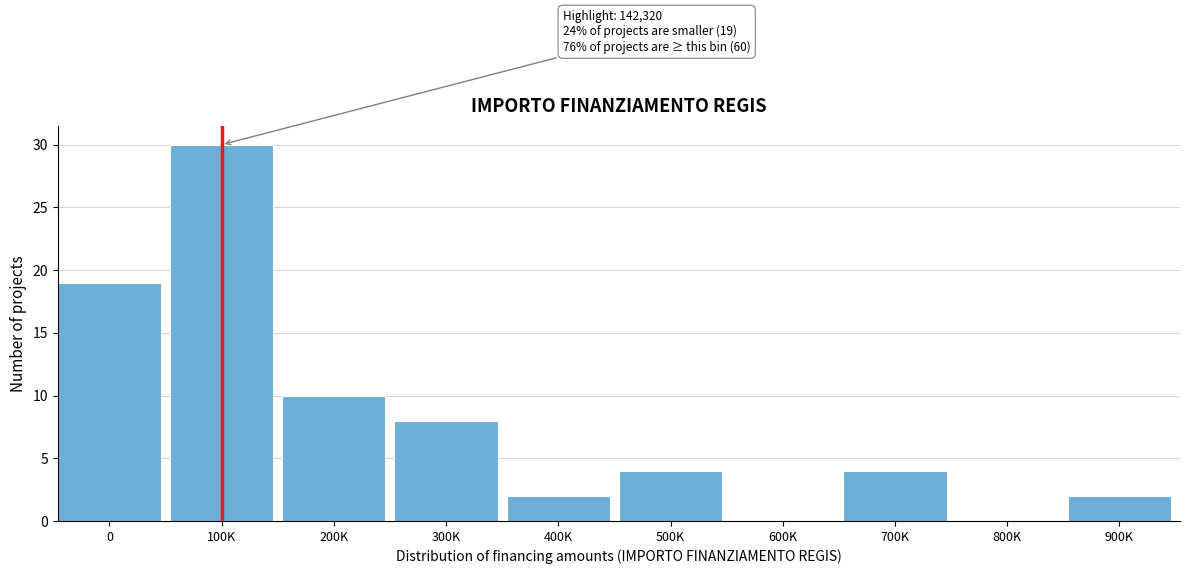

Reading right to left, what are all the values shown in this chart?

900K=2	800K=0	700K=4	600K=0	500K=4	400K=2	300K=8	200K=10	100K=30	0=19